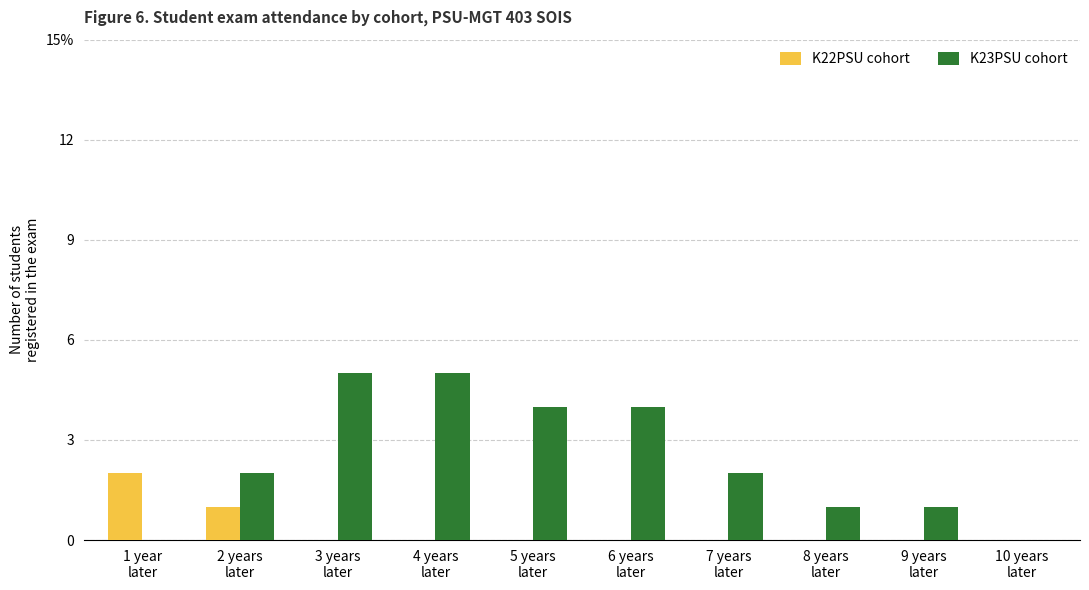

Are the bars horizontal?

No